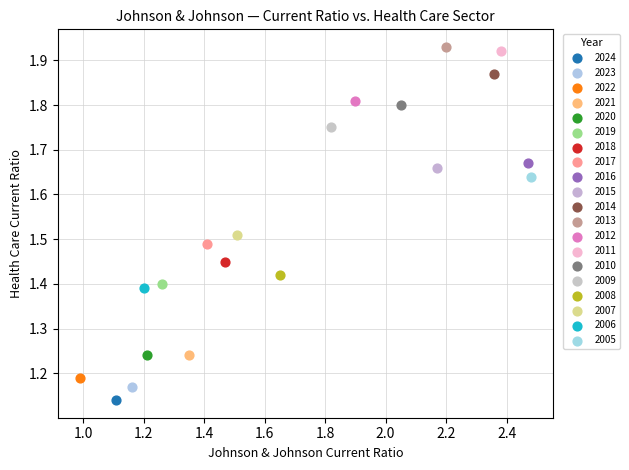

What are all the series names shown in the legend?

2024, 2023, 2022, 2021, 2020, 2019, 2018, 2017, 2016, 2015, 2014, 2013, 2012, 2011, 2010, 2009, 2008, 2007, 2006, 2005